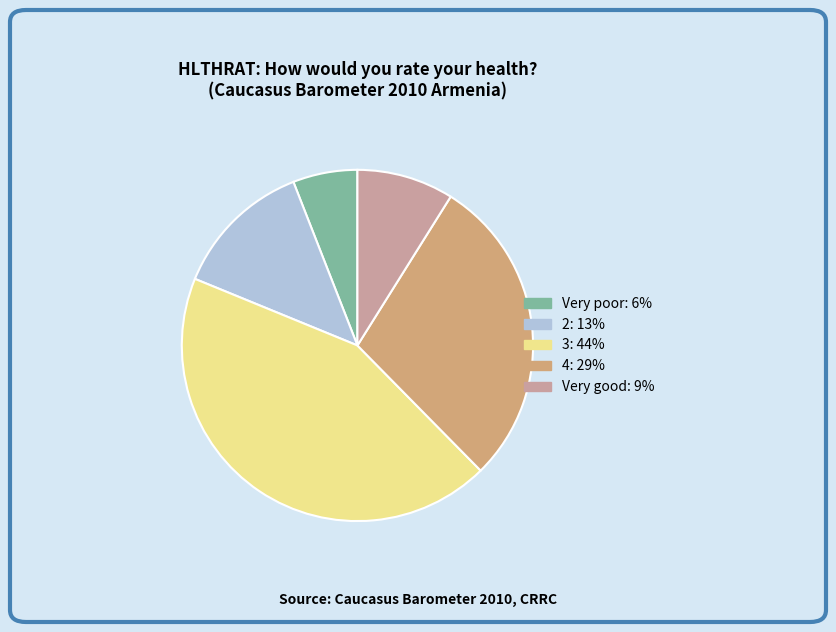

Between Very poor and 3, which is larger?

3